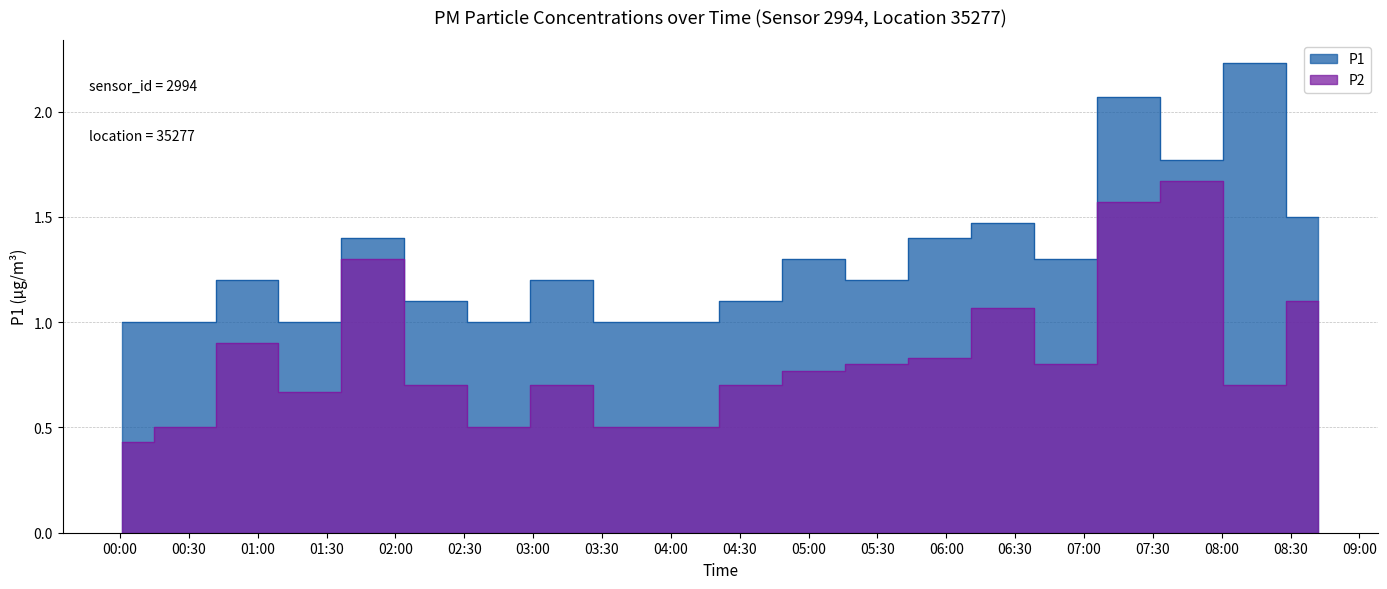

True or false: P1 and P2 cross at least once.

False